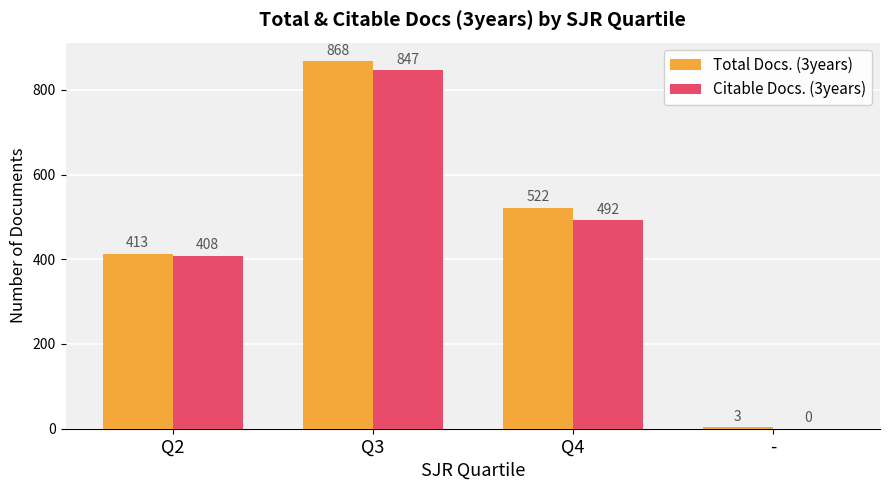

Reading right to left, what are all the values shown in this chart?

Total Docs. (3years): -=3	Q4=522	Q3=868	Q2=413
Citable Docs. (3years): -=0	Q4=492	Q3=847	Q2=408